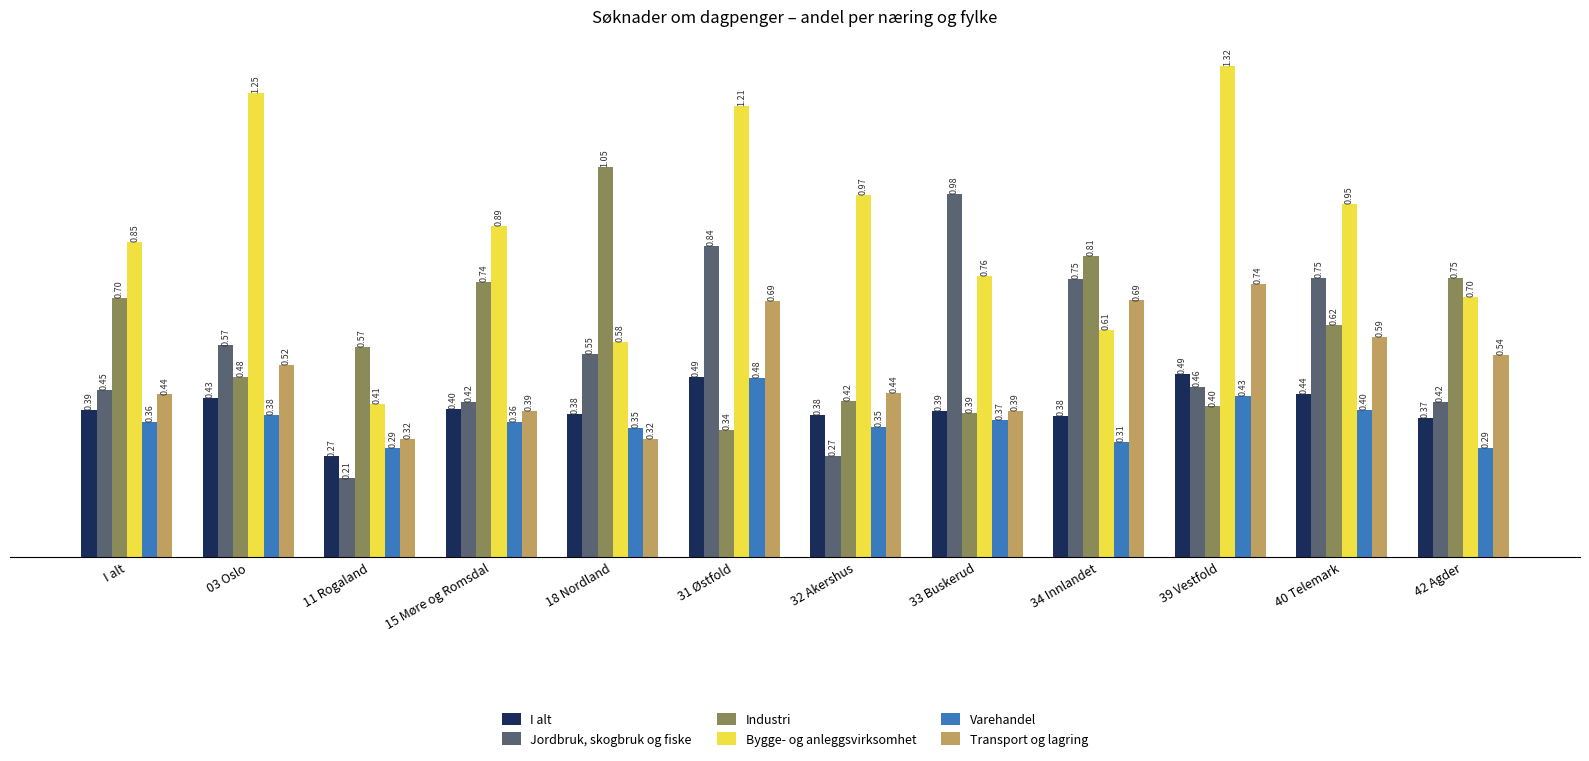

How many bars are there in each group?

6